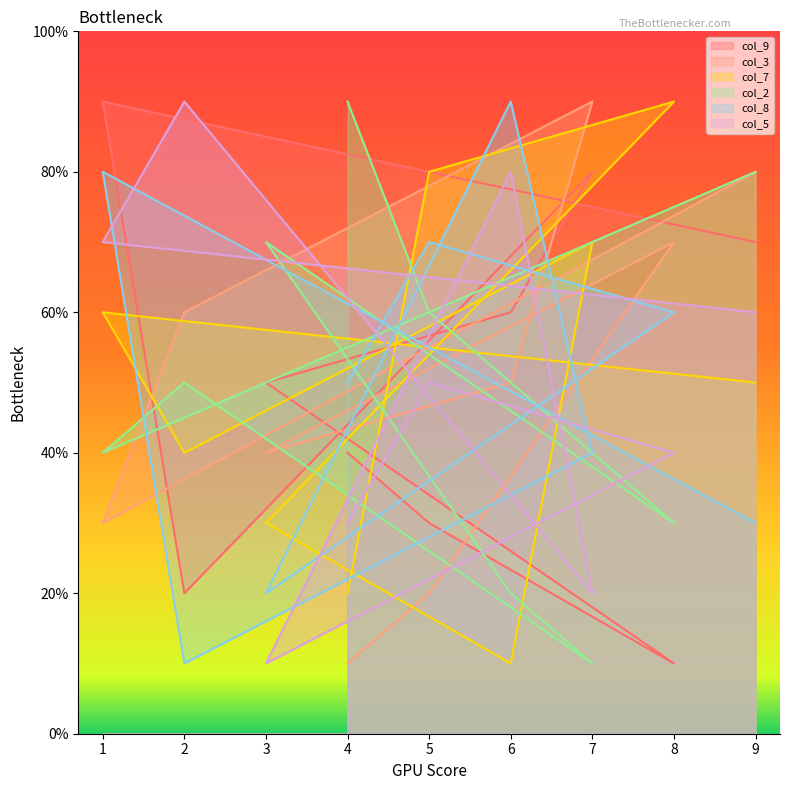

True or false: col_3 and col_7 intersect in this chart.

True